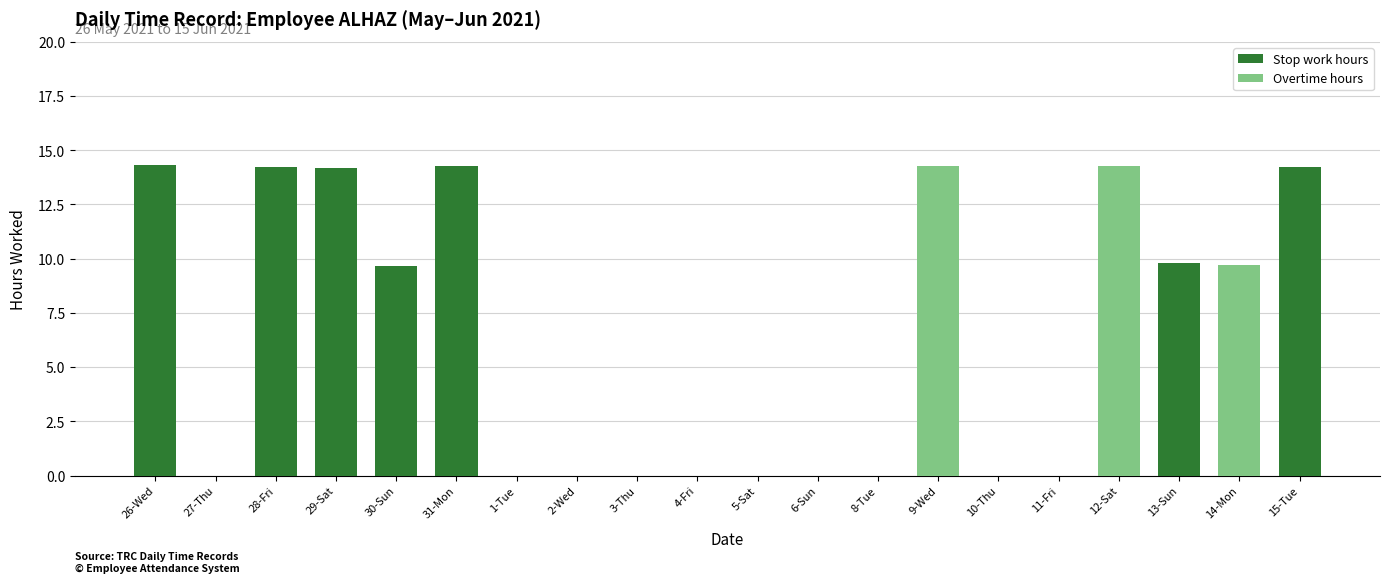

True or false: Stop work hours has a value of 16.3 at 30-Sun.

False